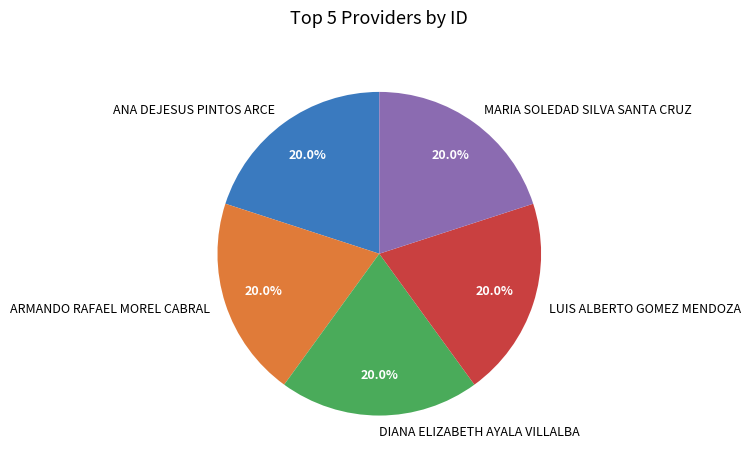

To the nearest percent, what is the combined percentage of DIANA ELIZABETH AYALA VILLALBA and ANA DEJESUS PINTOS ARCE?

40%